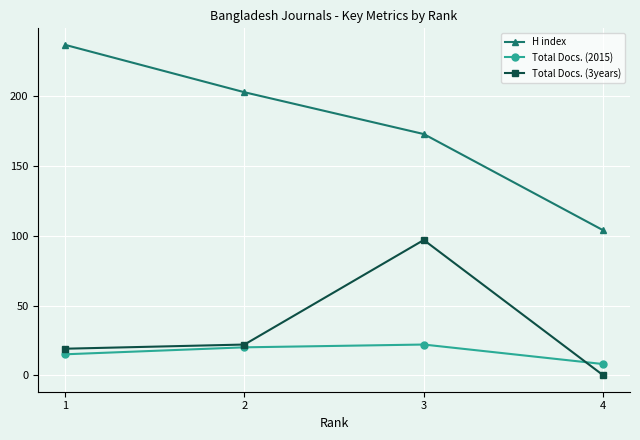

True or false: Total Docs. (2015) has a value of 30 at 3.

False